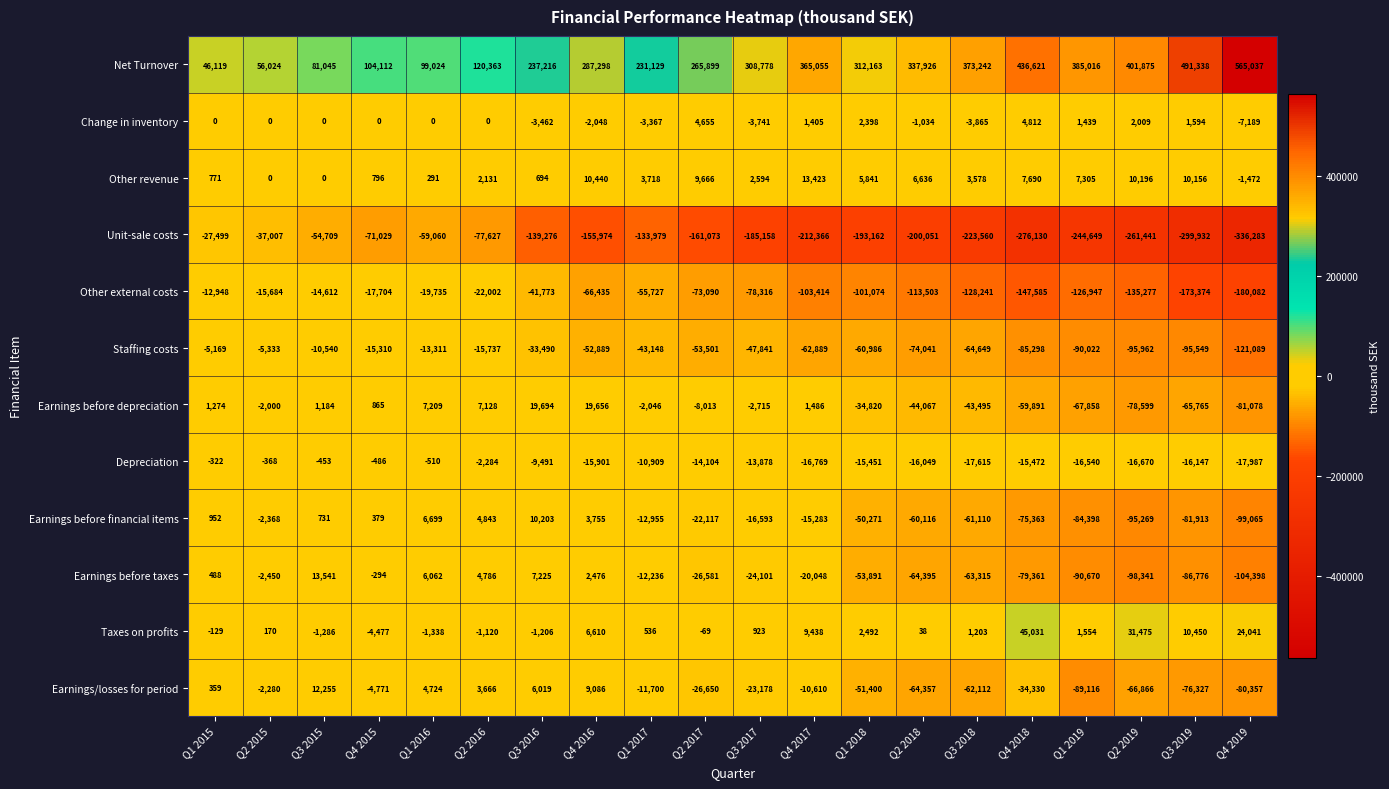

Rank the series at Q3 2019 from lowest to highest value.

Unit-sale costs, Other external costs, Staffing costs, Earnings before taxes, Earnings before financial items, Earnings/losses for period, Earnings before depreciation, Depreciation, Change in inventory, Other revenue, Taxes on profits, Net Turnover